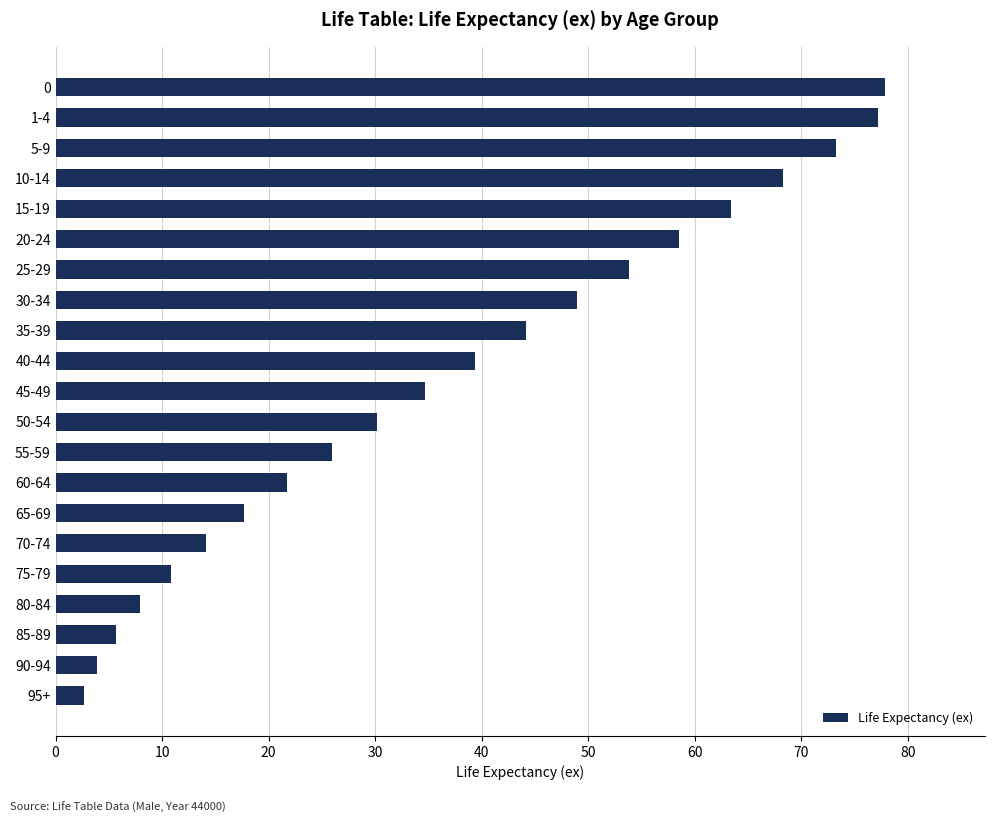

Are the bars grouped side by side (vs. stacked)?

No